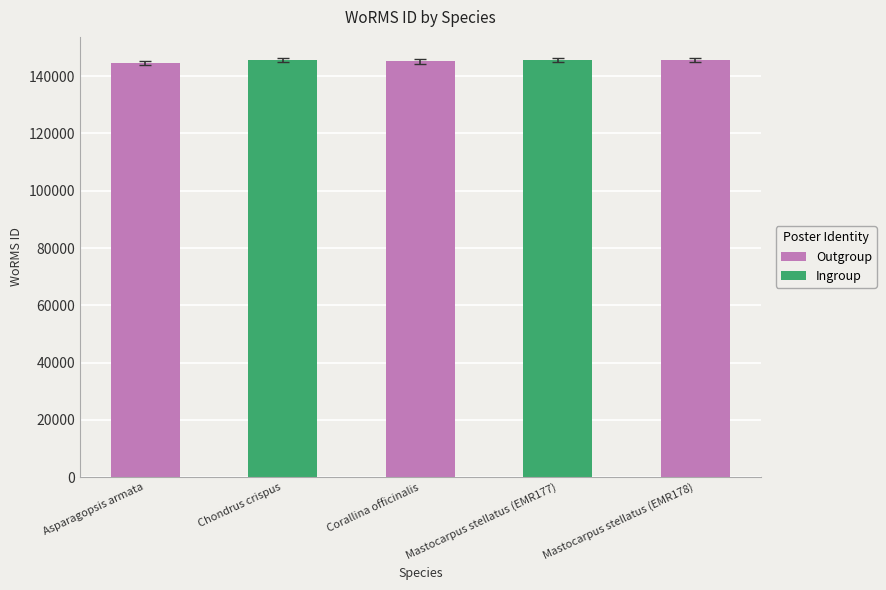

Approximately how many times larger is the value at Corallina officinalis compared to Mastocarpus stellatus (EMR178)?

1.0